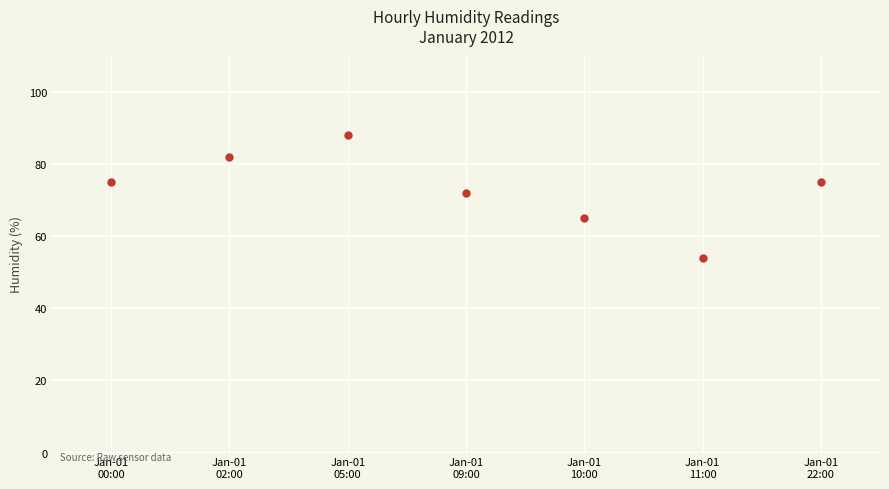

Reading left to right, extract all data points from this chart.

75	82	88	72	65	54	75